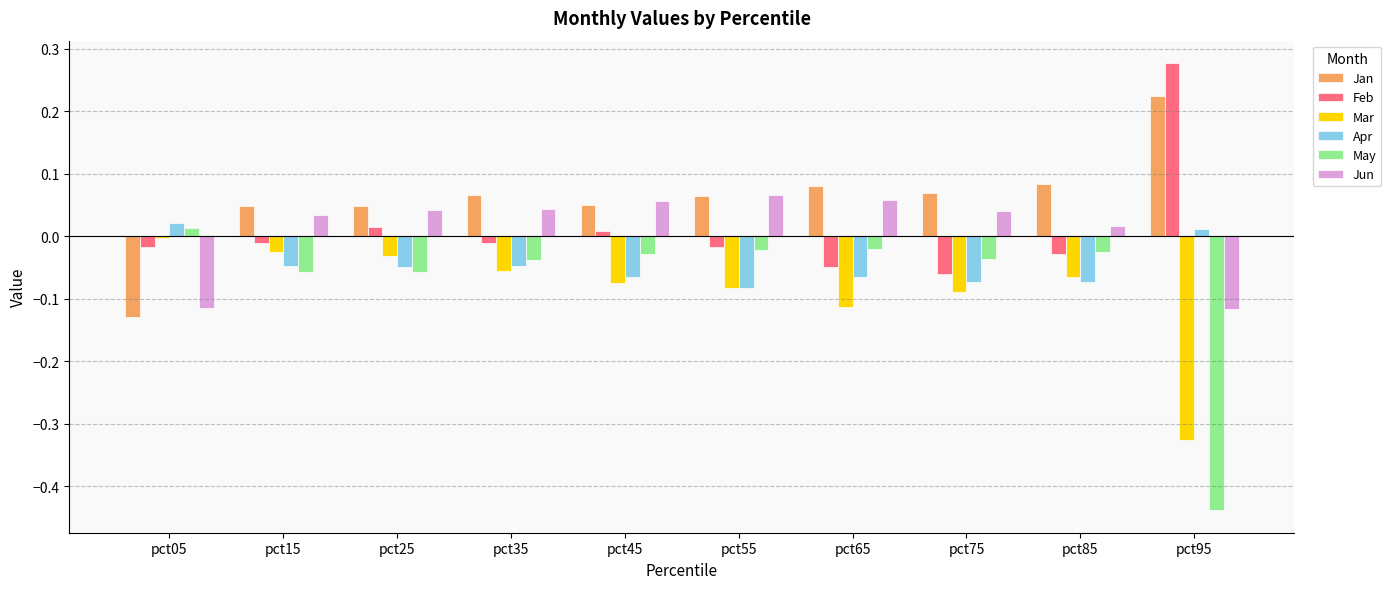

What is the sum of all Jan values?

0.6